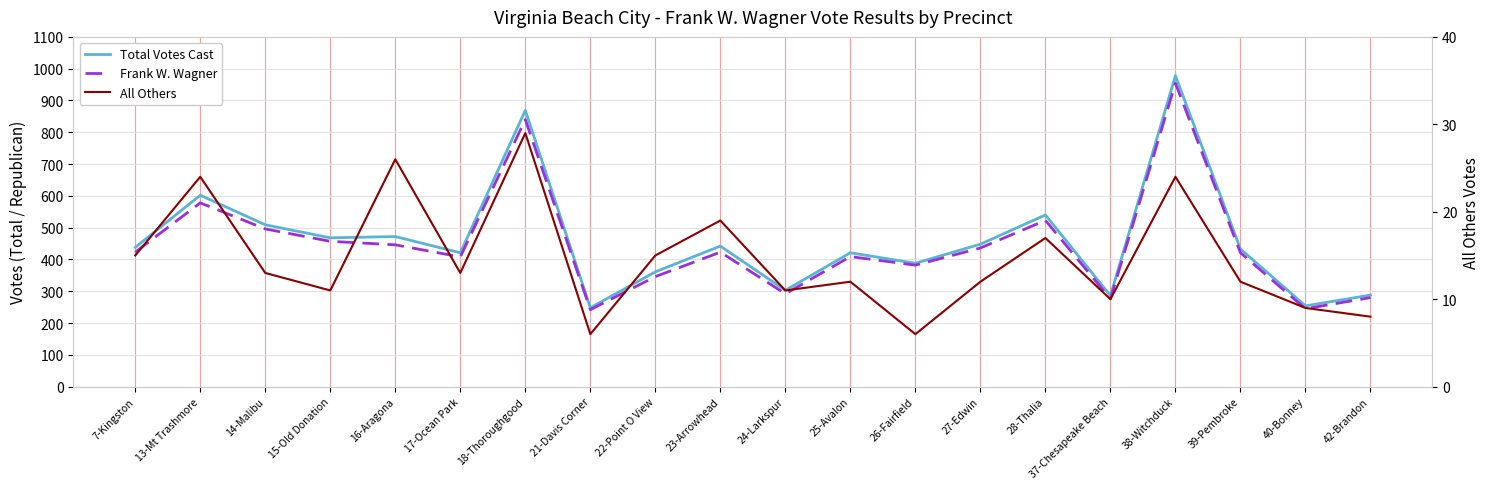

Reading right to left, transcribe all the data shown in this chart.

Total Votes Cast: 288	254	433	978	286	540	448	388	421	303	442	361	248	869	421	472	468	509	602	438
Frank W. Wagner: 280	245	421	954	276	523	436	382	409	292	423	346	242	840	408	446	457	496	578	423
All Others: 8	9	12	24	10	17	12	6	12	11	19	15	6	29	13	26	11	13	24	15